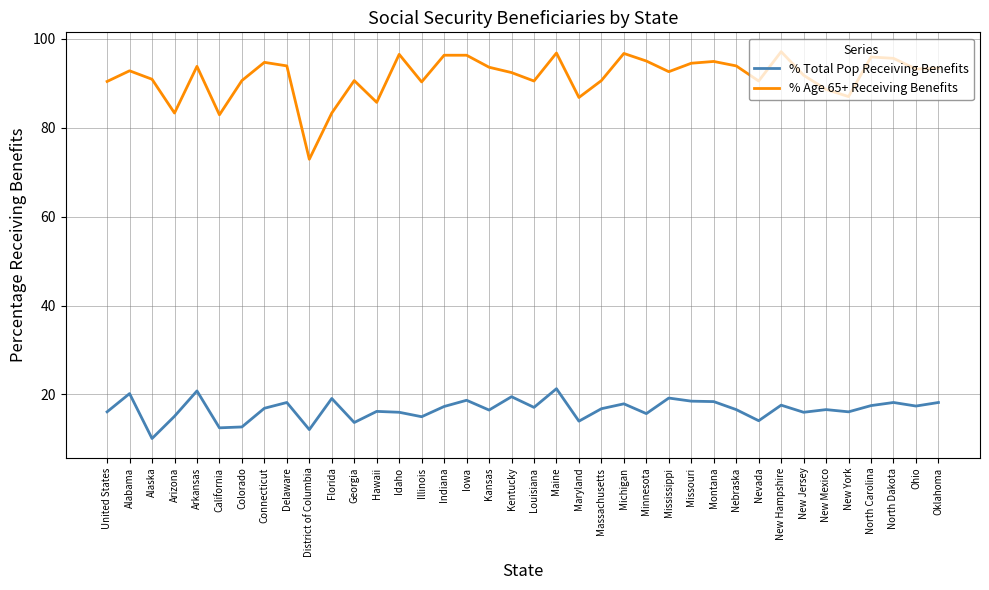

What is the difference between the % Total Pop Receiving Benefits values at Alabama and Minnesota?

4.5